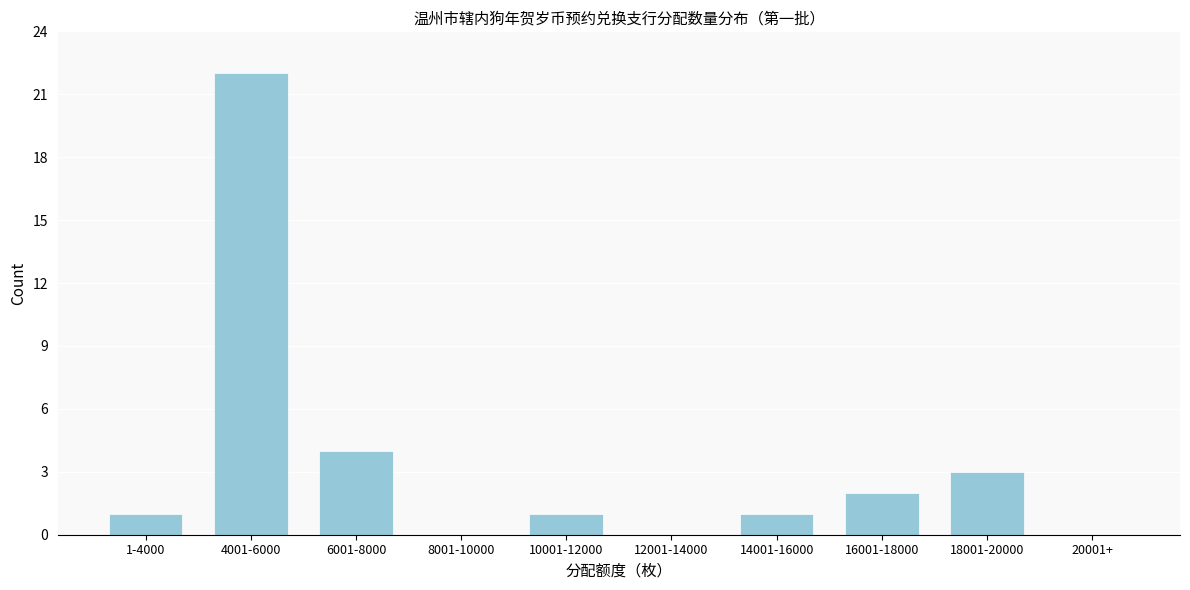

Reading right to left, list all the values displayed in this chart.

20001+=0	18001-20000=3	16001-18000=2	14001-16000=1	12001-14000=0	10001-12000=1	8001-10000=0	6001-8000=4	4001-6000=22	1-4000=1